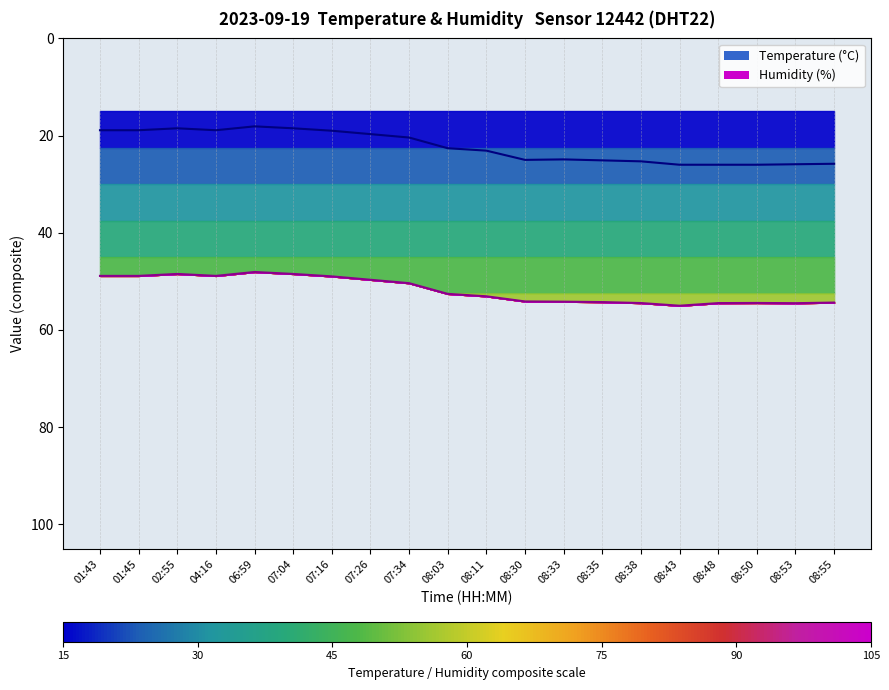

Where is the data nearest to the value 22?

08:03